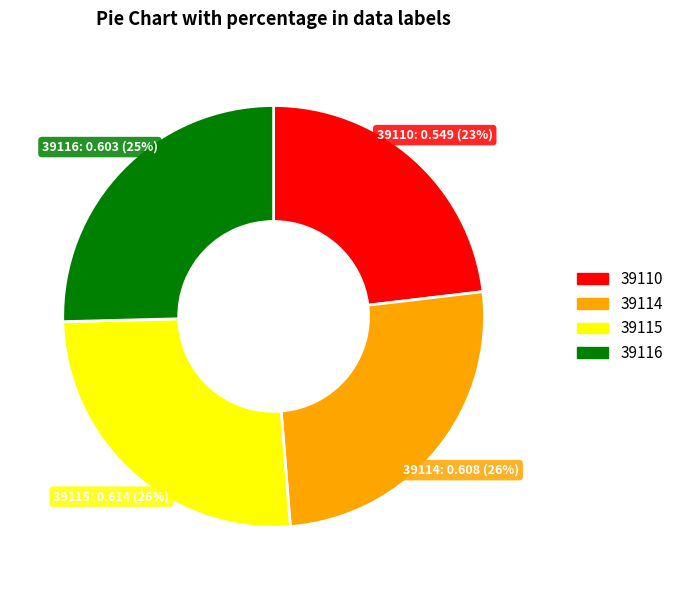

Which category has the smallest portion of the pie?

39110